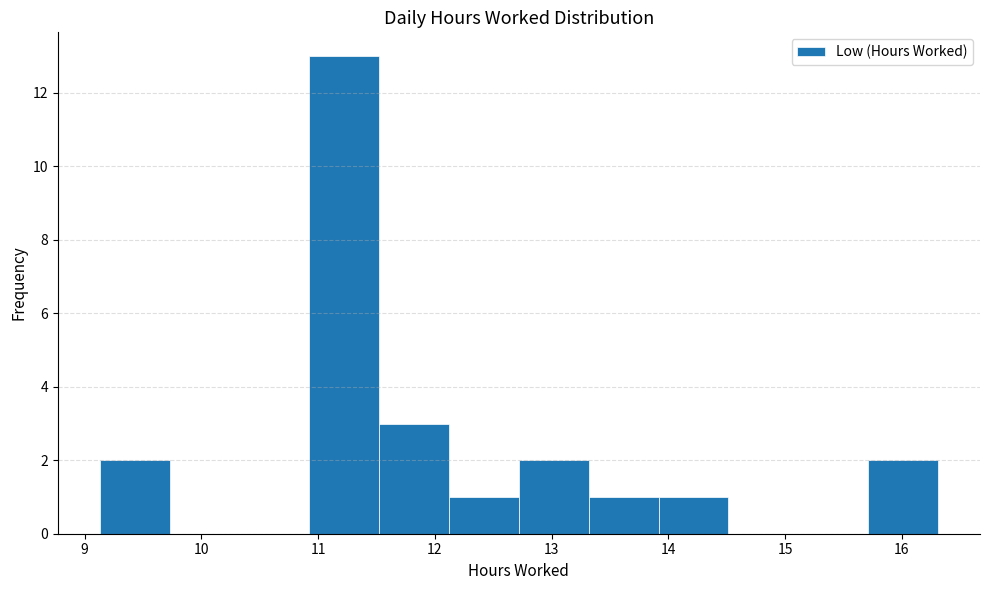

Reading left to right, transcribe this chart: for each bar, give the range it covers on the x-axis and its height. Neither the bar edges nor the heights are printed on the chart, so give them approximately, as read against the axes.

9.1 to 9.7: 2
9.7 to 10.3: 0
10.3 to 10.9: 0
10.9 to 11.5: 13
11.5 to 12.1: 3
12.1 to 12.7: 1
12.7 to 13.3: 2
13.3 to 13.9: 1
13.9 to 14.5: 1
14.5 to 15.1: 0
15.1 to 15.7: 0
15.7 to 16.3: 2